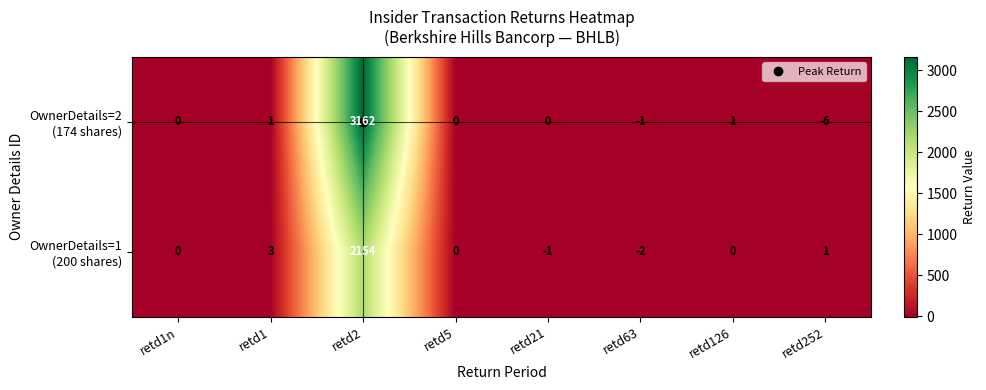

Which label corresponds to the smallest value in the chart?

retd252